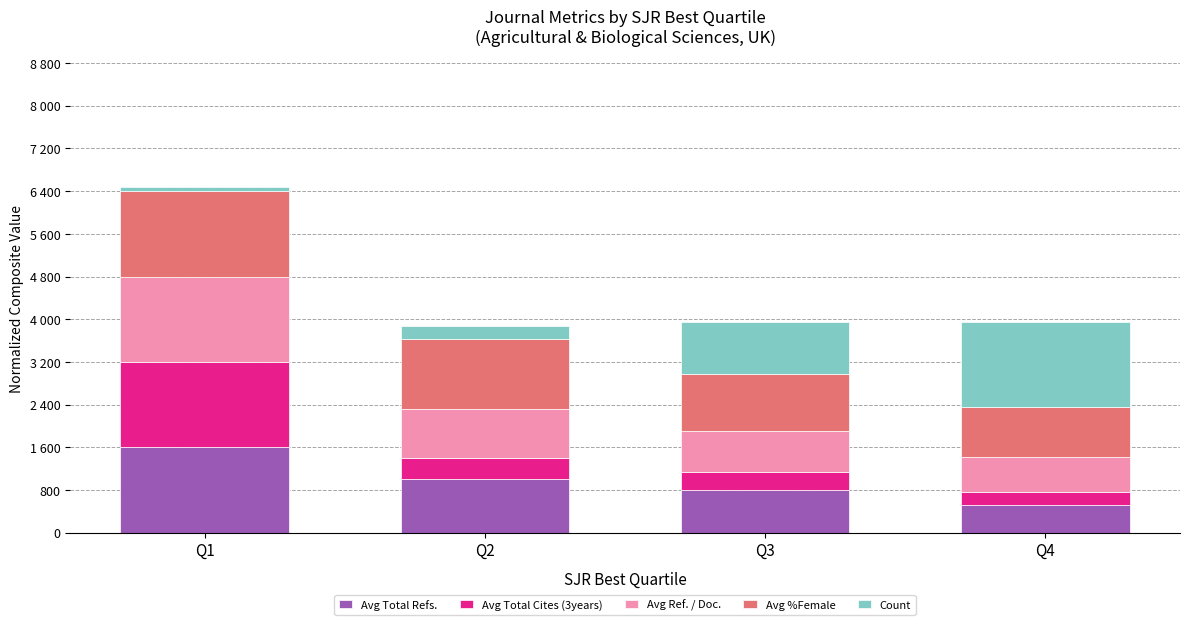

Are the bars grouped side by side (vs. stacked)?

No